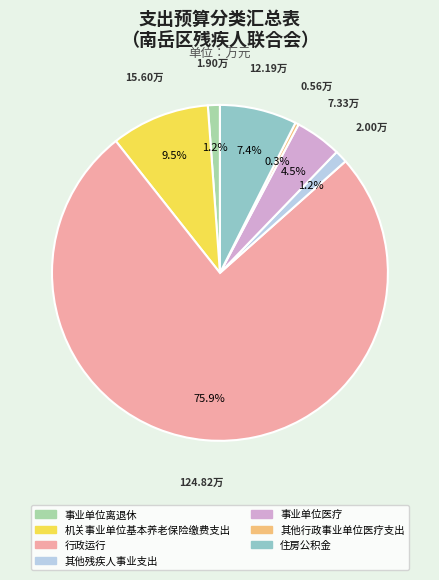

What percentage do 住房公积金 and 行政运行 together represent?

83.3%